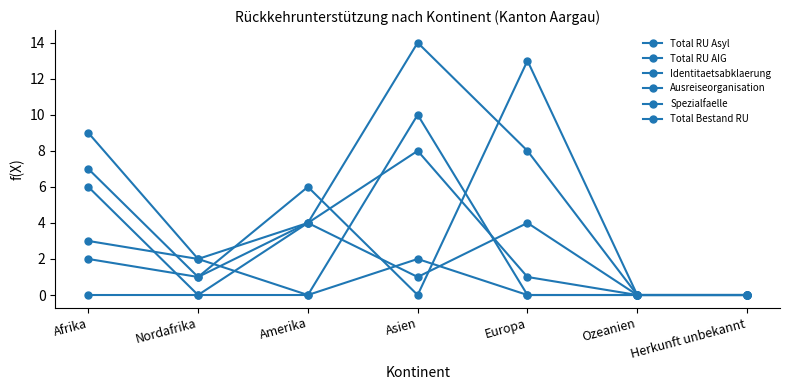

Where do Ausreiseorganisation and Total RU AIG first cross each other?

Asien and Europa